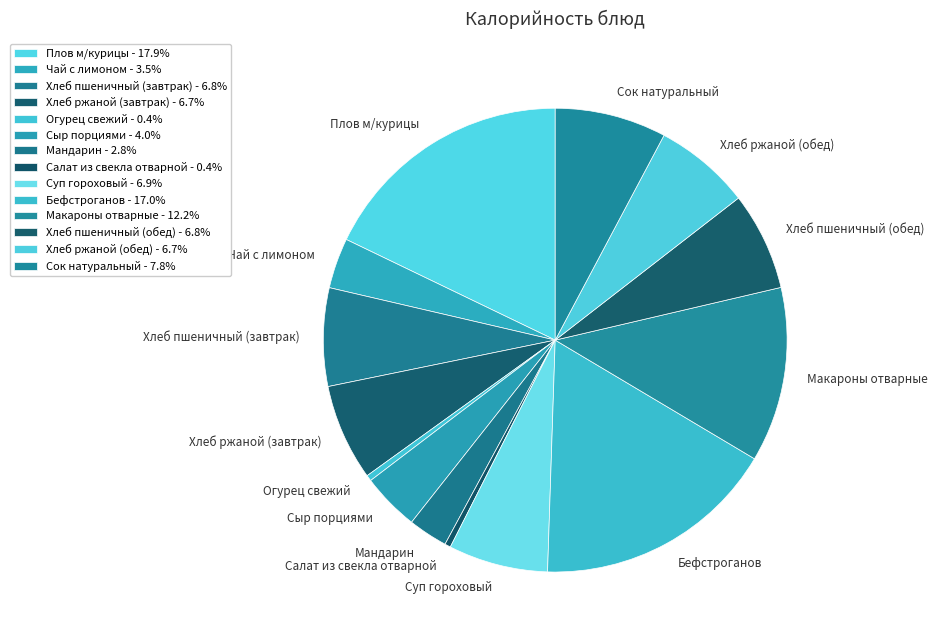

Which has a higher value, Макароны отварные or Сок натуральный?

Макароны отварные